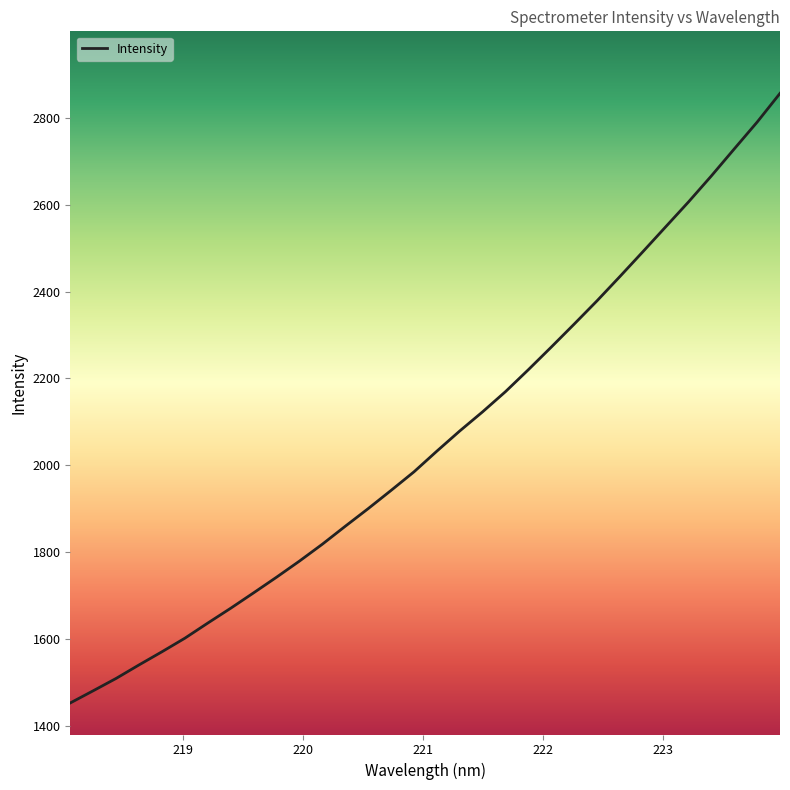

What is the average value?

2060.1